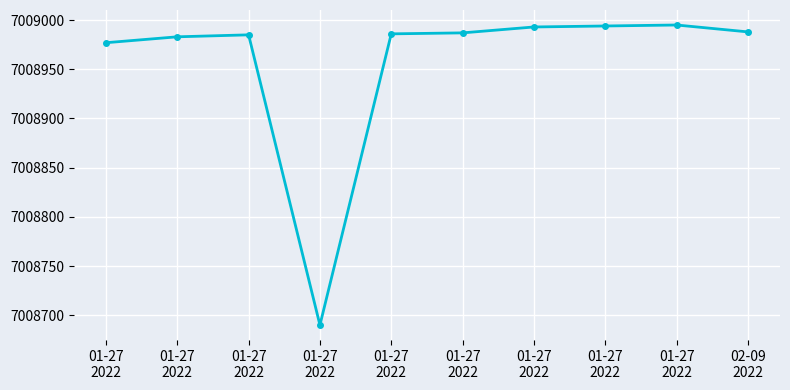

What is the average value?

7008958